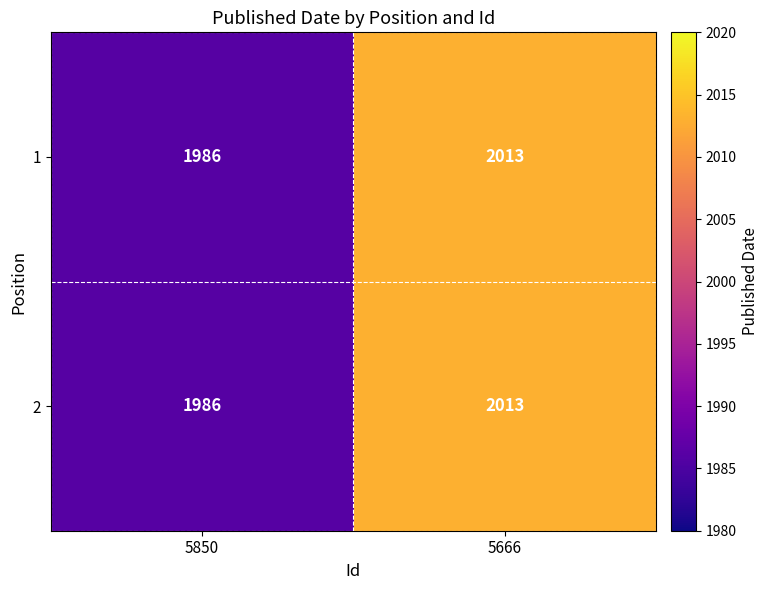

Is the value of 2 at 5666 greater than the value of 1 at 5850?

Yes